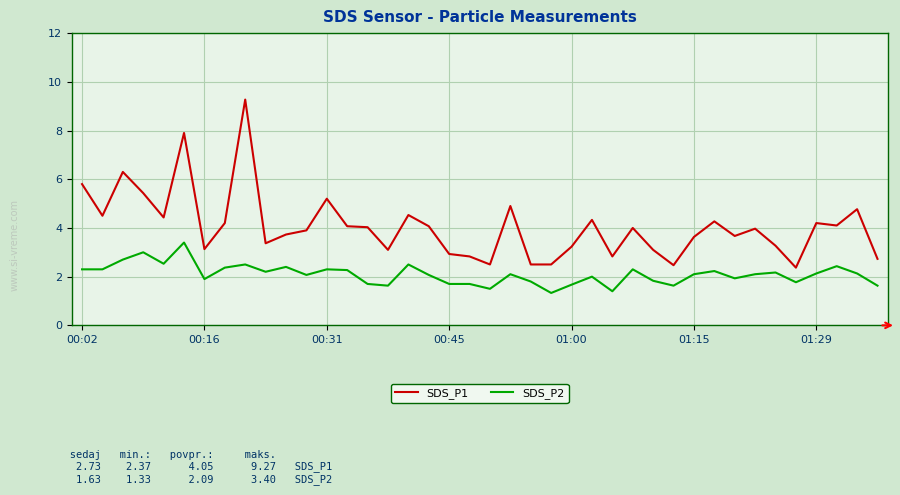

Which series has the widest spread of values?

SDS_P1